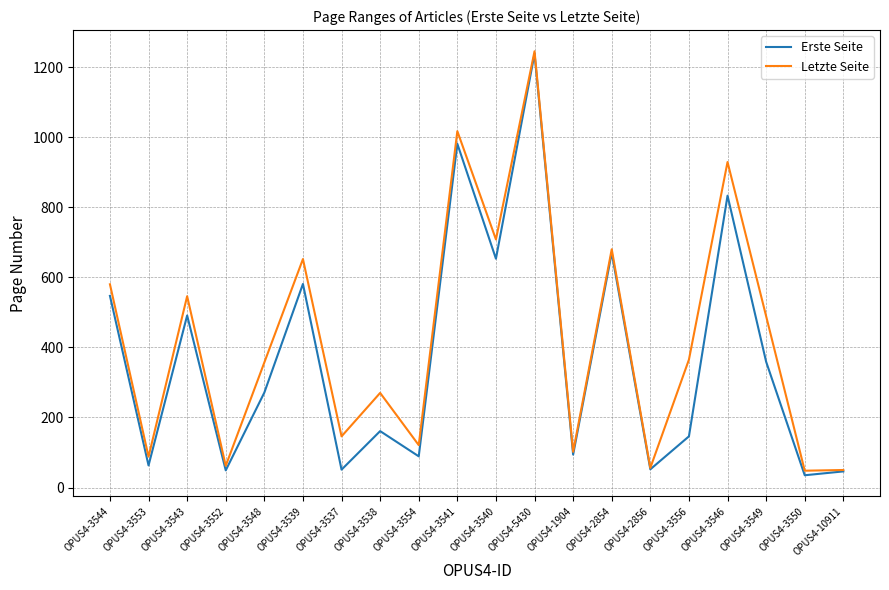

At which label does Erste Seite first exceed 271?

OPUS4-3544